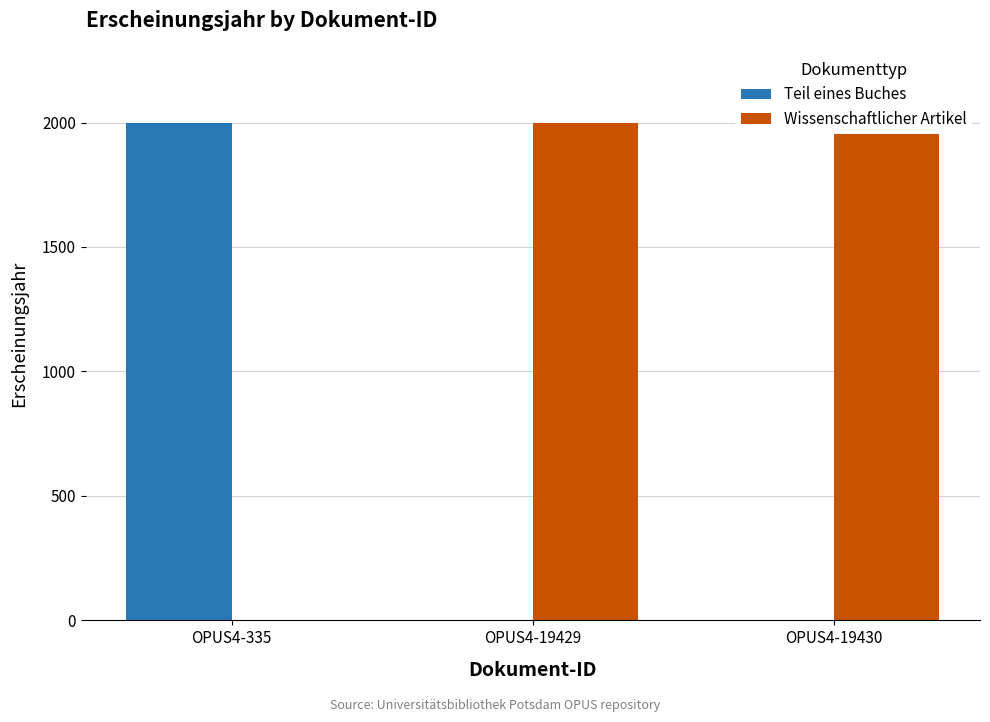

Is the value of Wissenschaftlicher Artikel at OPUS4-19430 greater than the value of Teil eines Buches at OPUS4-19429?

Yes